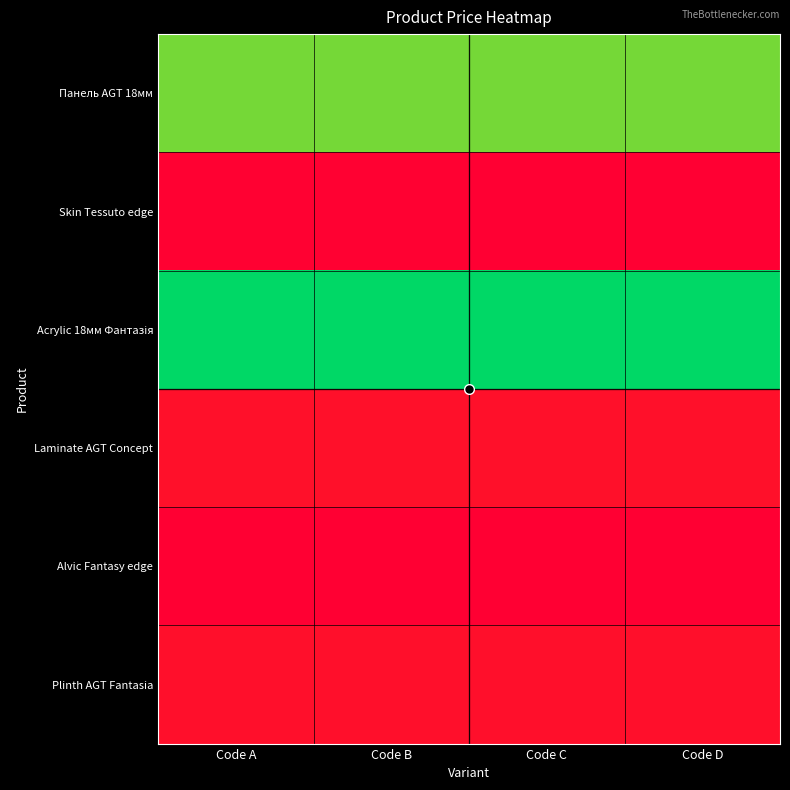

At how many categories does at least one series exceed 9503?

4